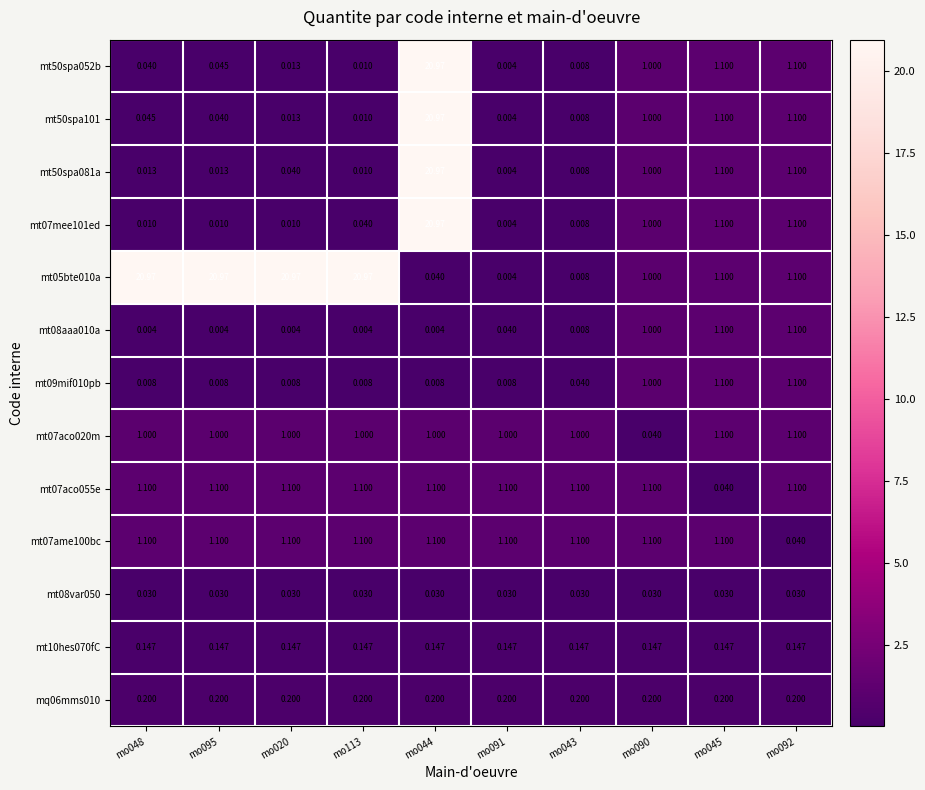

Is the value of mt09mif010pb at mo043 greater than the value of mq06mms010 at mo045?

No